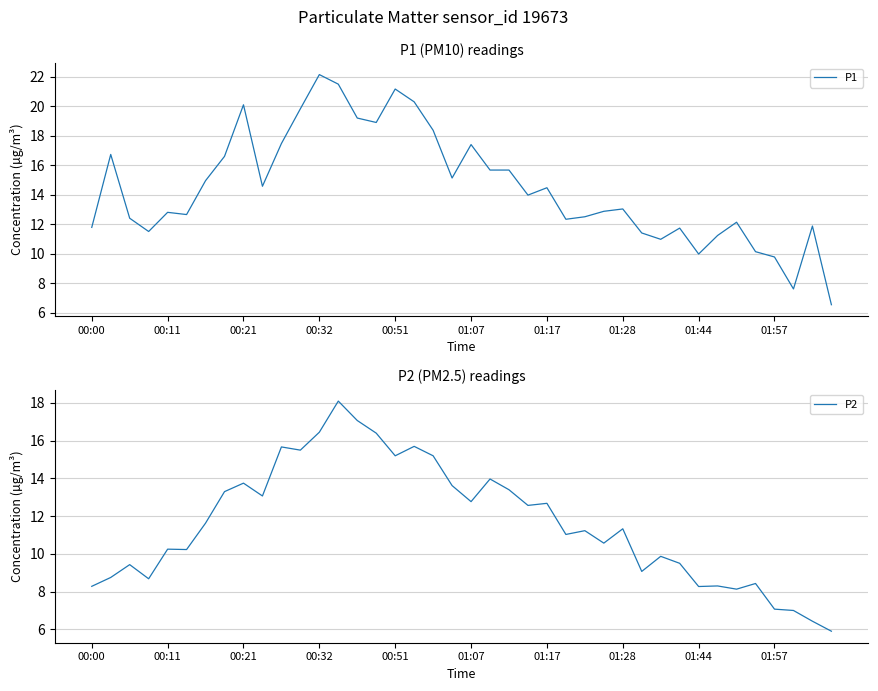

True or false: P2 has a value of 13.6 at 01:44.

False